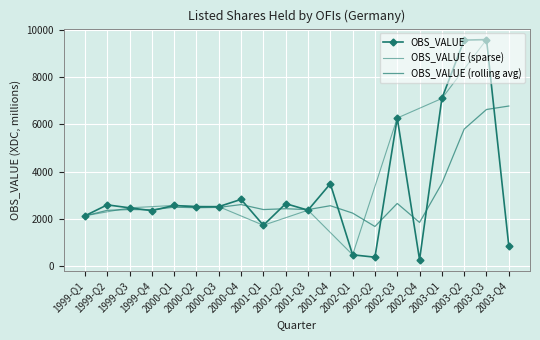

What is the maximum value shown in the chart?

9582